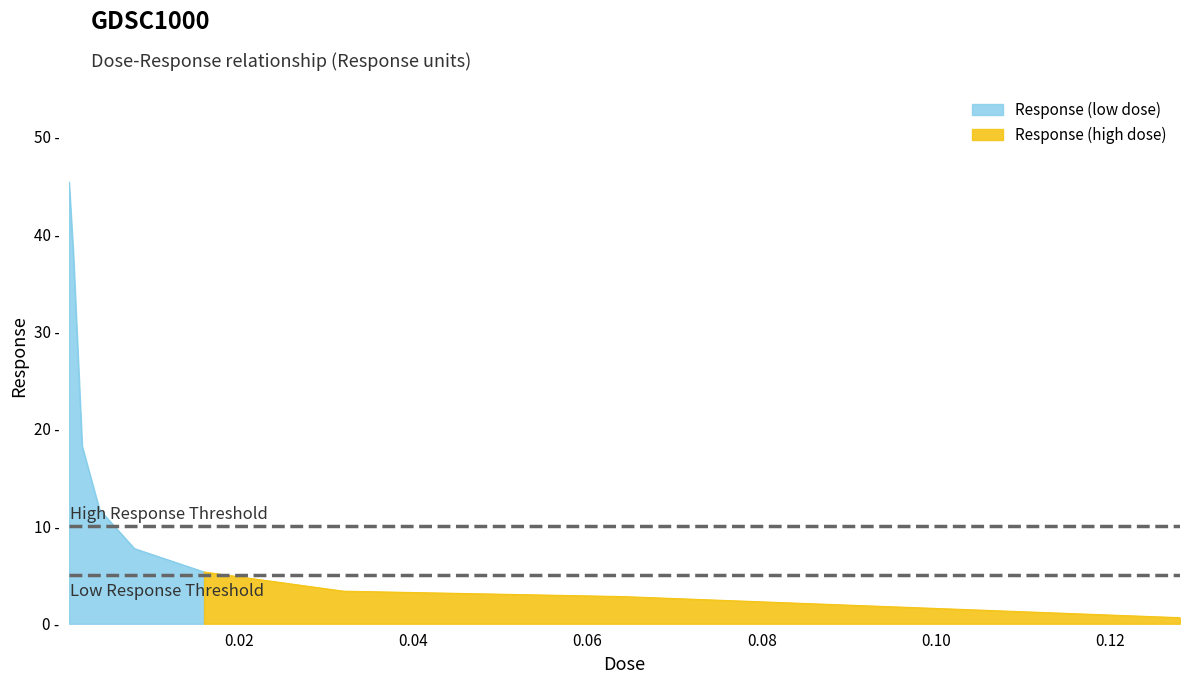

What is the label of the 2nd point from the right?

0.064